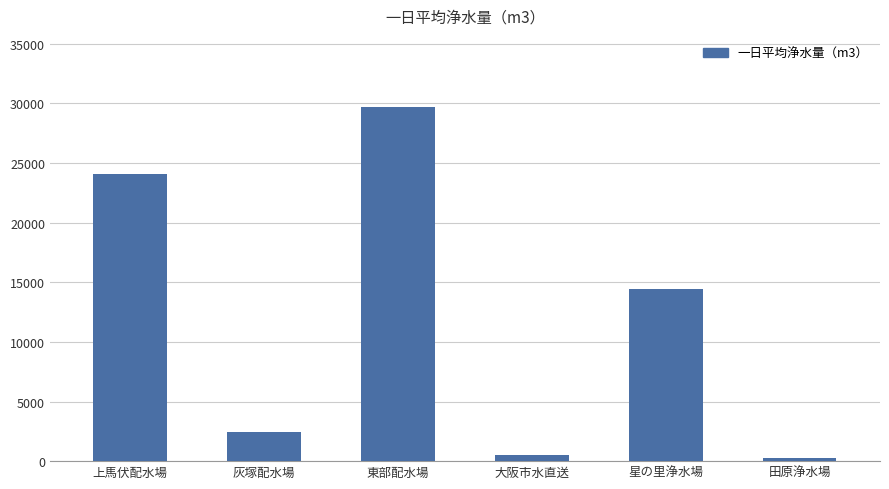

What is the maximum value shown in the chart?

29711